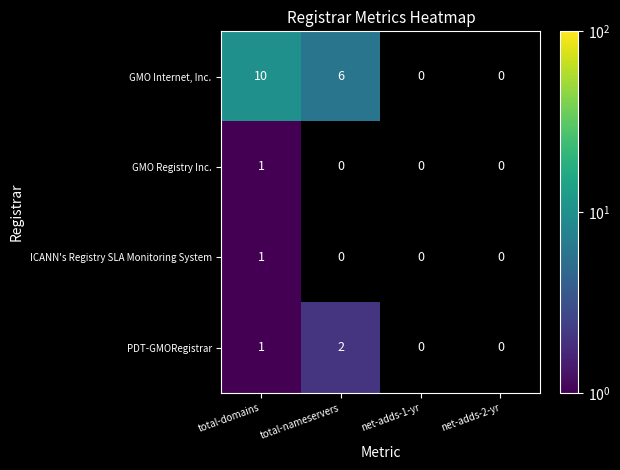

What is the sum of the PDT-GMORegistrar values at total-nameservers and total-domains?

3